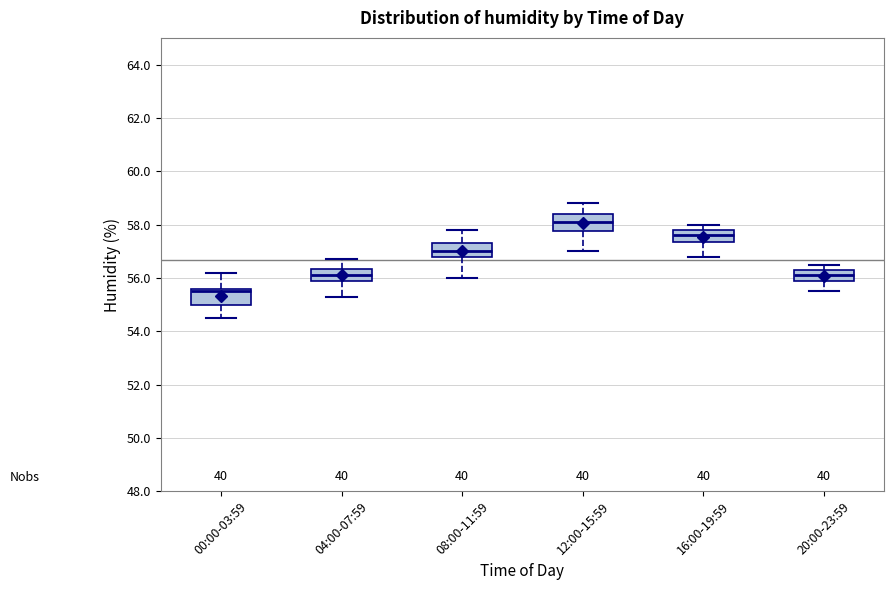

Reading left to right, read every box against the y-axis: the position of its median line, the range the box covers, and the ends of its whiskers. The values are not printed on the chart, so give them approximately, as read against the axis.

00:00-03:59: median 55.6 (just below the box's upper edge), box 55.0 to 55.6, whiskers 54.6 to 56.2
04:00-07:59: median 56.2, box 56.0 to 56.4, whiskers 55.4 to 56.8
08:00-11:59: median 57.0, box 56.8 to 57.4, whiskers 56.0 to 57.8
12:00-15:59: median 58.2, box 57.8 to 58.4, whiskers 57.0 to 58.8
16:00-19:59: median 57.6, box 57.4 to 57.8, whiskers 56.8 to 58.0
20:00-23:59: median 56.2, box 56.0 to 56.4, whiskers 55.6 to 56.6